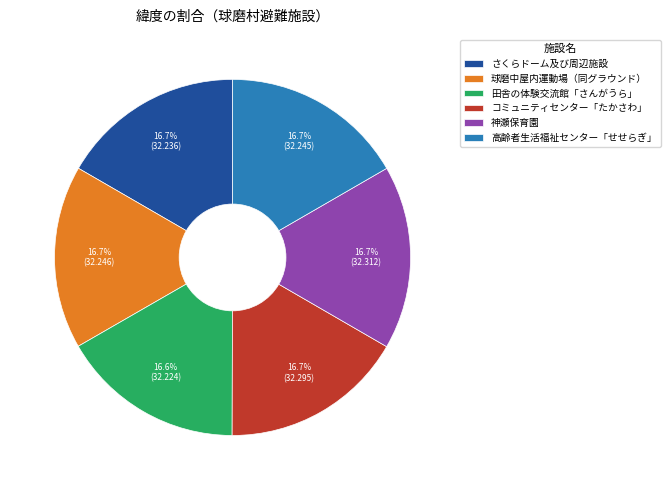

Is さくらドーム及び周辺施設 the majority of the pie?

No